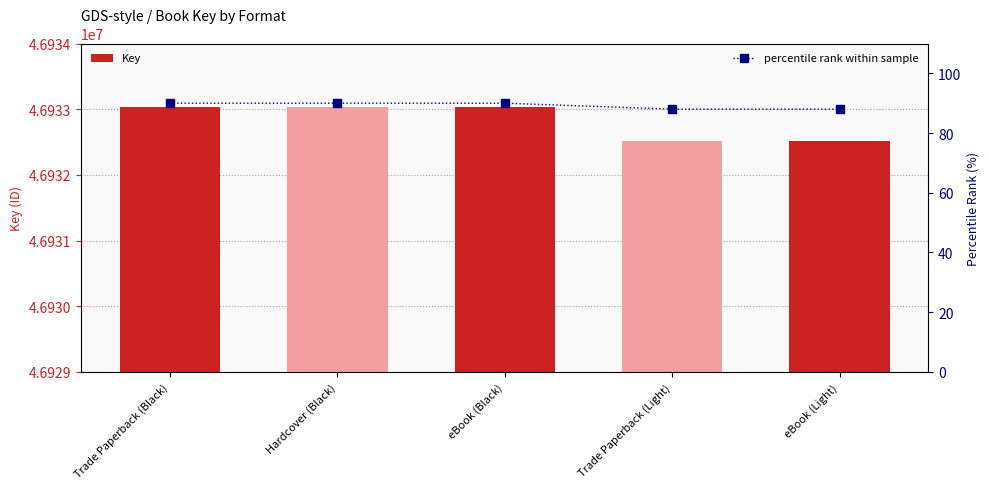

The value of Key at Trade Paperback (Light) is 62589842. True or false?

False